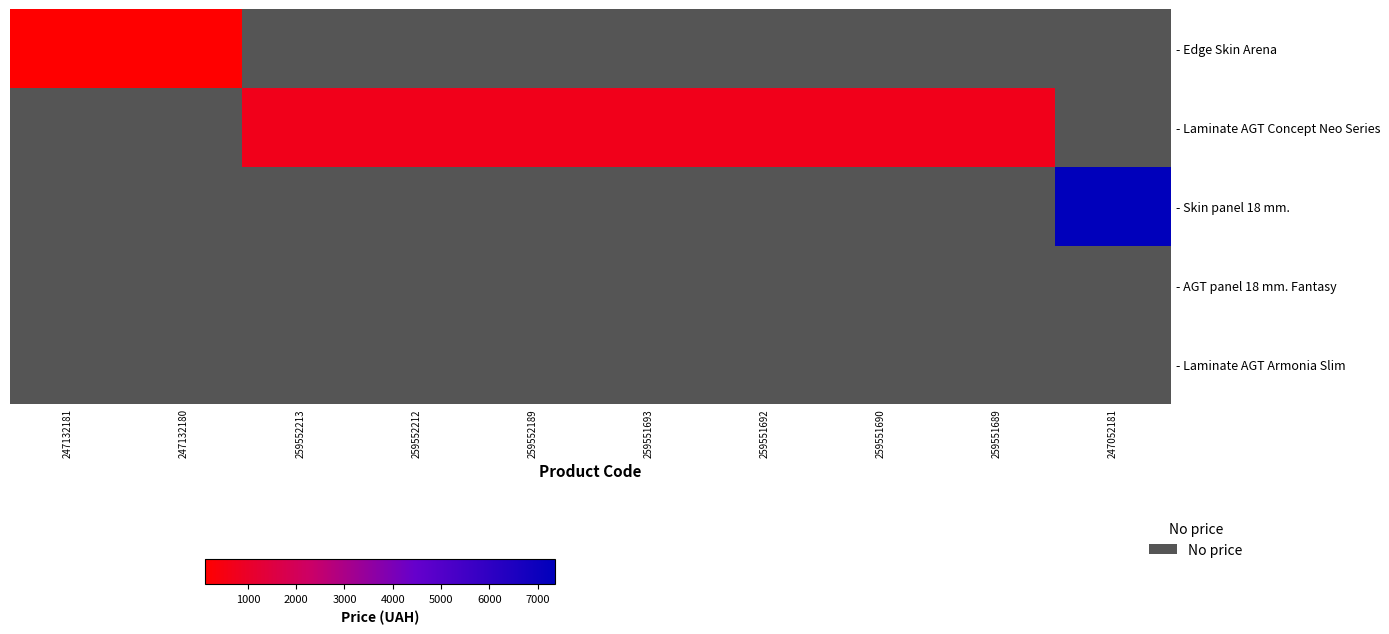

Count the number of data series in this chart.

5